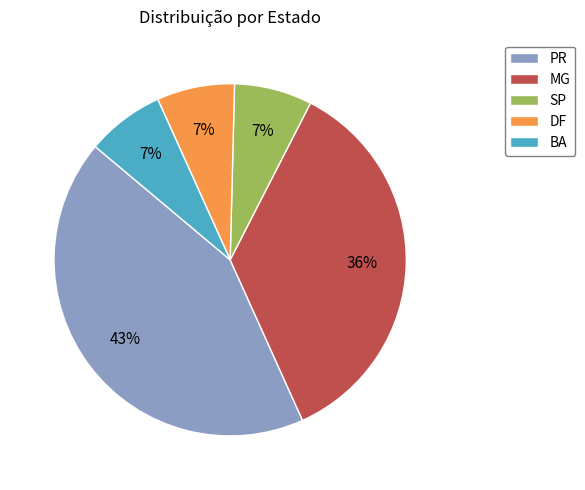

Does any single category account for the majority?

No